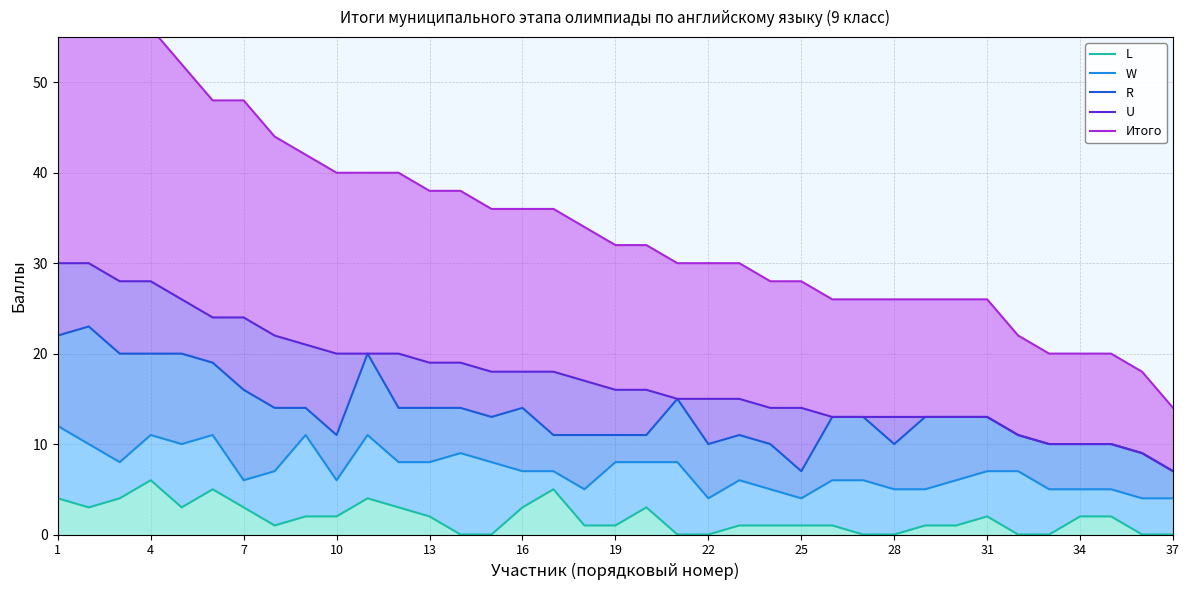

Which series has the widest spread of values?

Итого